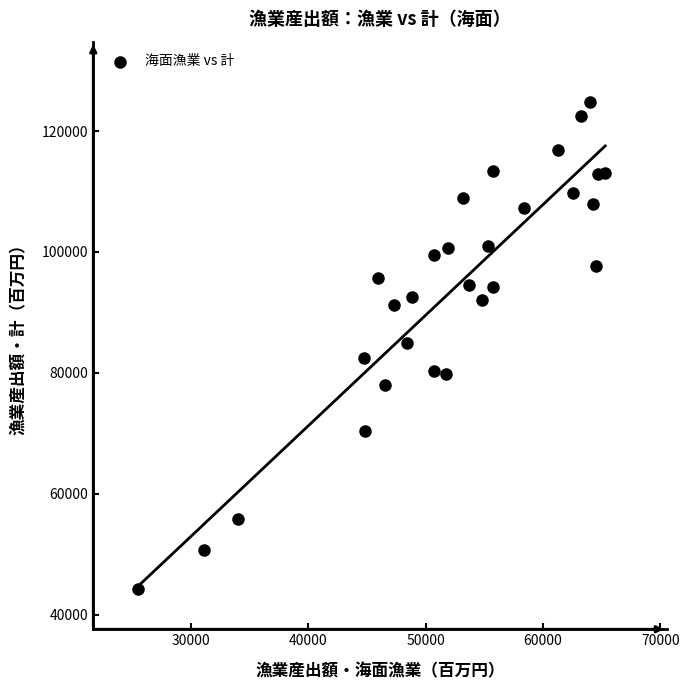

What is the range of X values (max minus min)?

39795